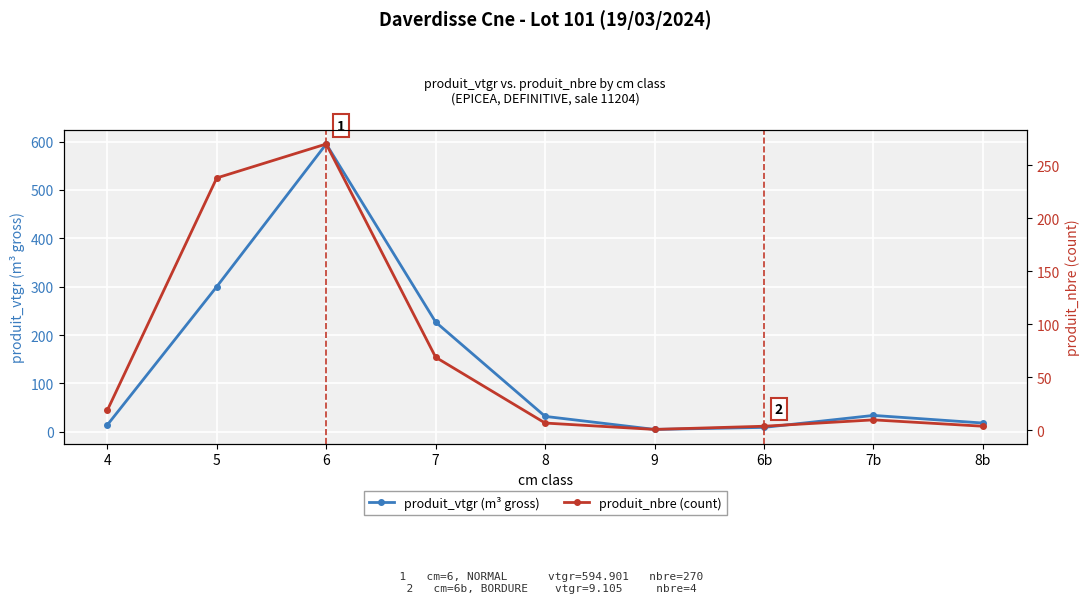

What is the average value of the produit_nbre (count) series?

69.1